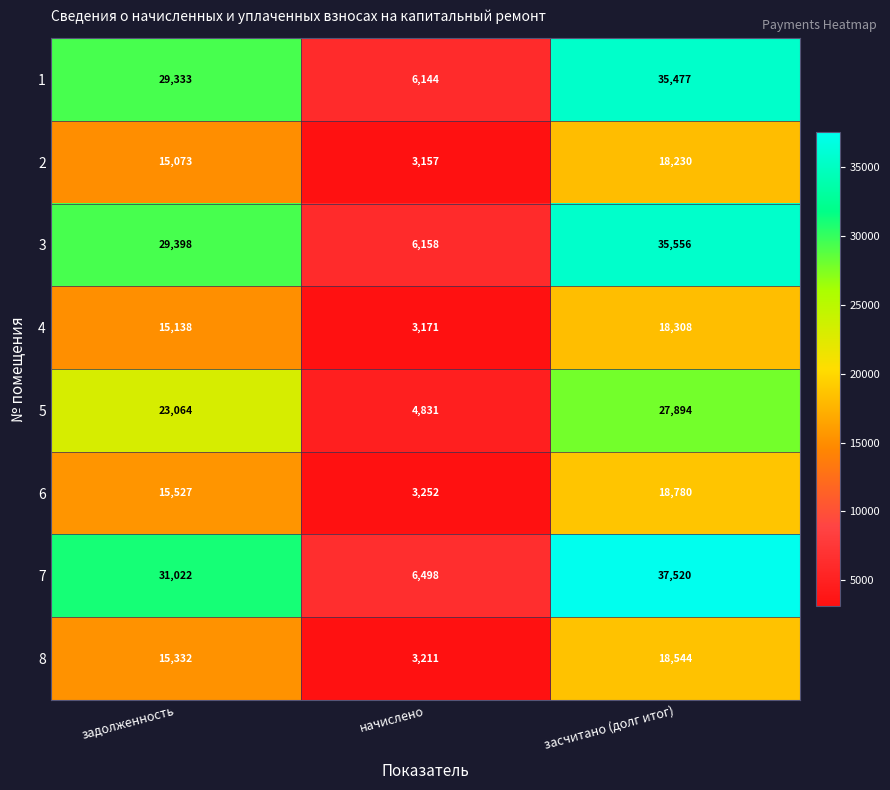

The 3 series shows 6158 at начислено. True or false?

True